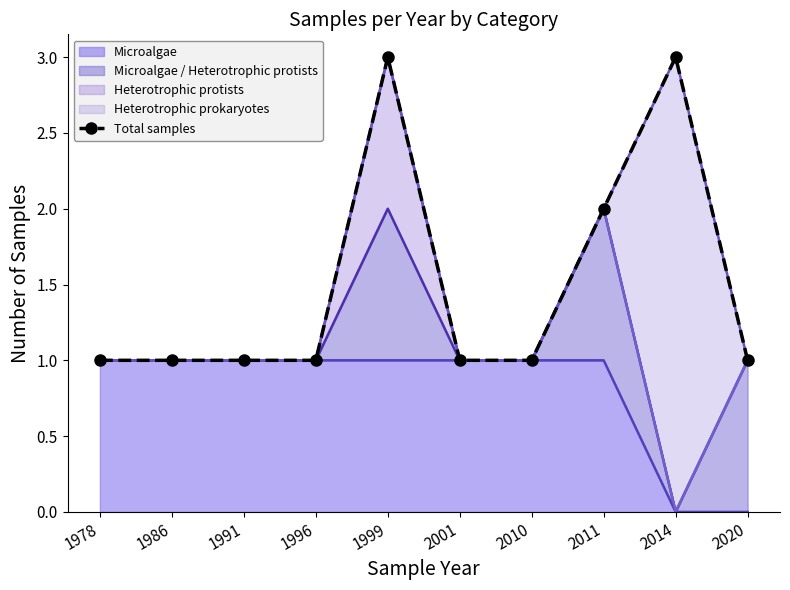

Which has a higher value, 1978 or 1996?

1978